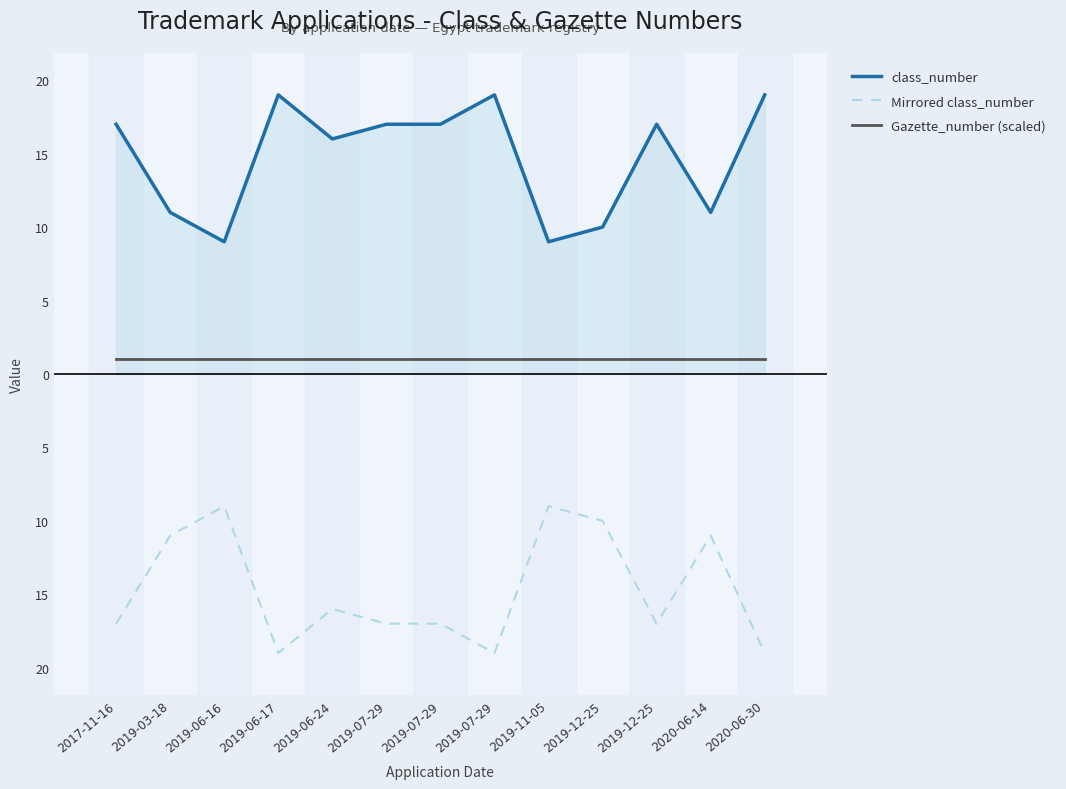

List the series in order of their peak value, lowest first.

Mirrored class_number, Gazette_number (scaled), class_number